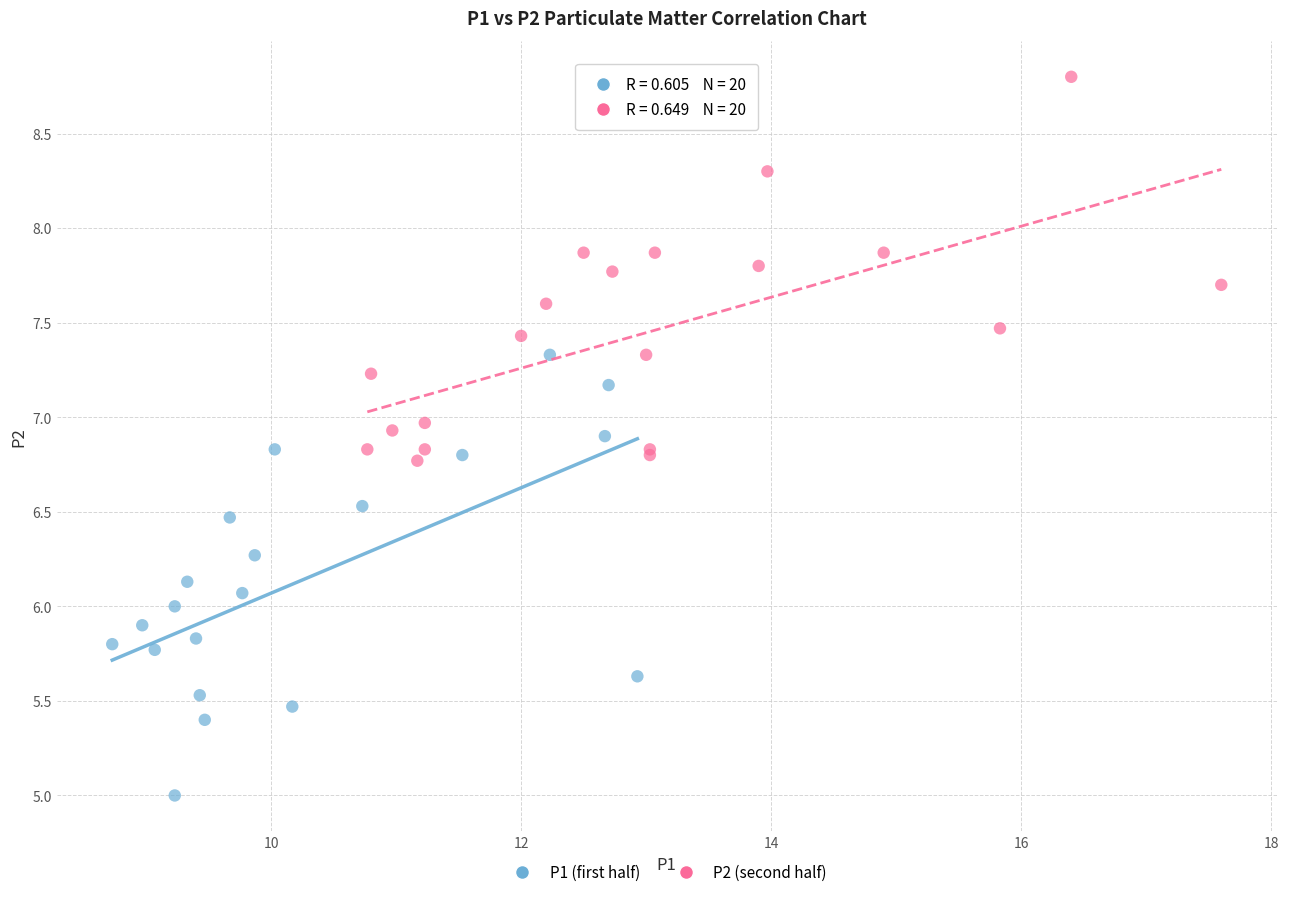

Which series reaches the maximum Y coordinate?

P2 (second half)